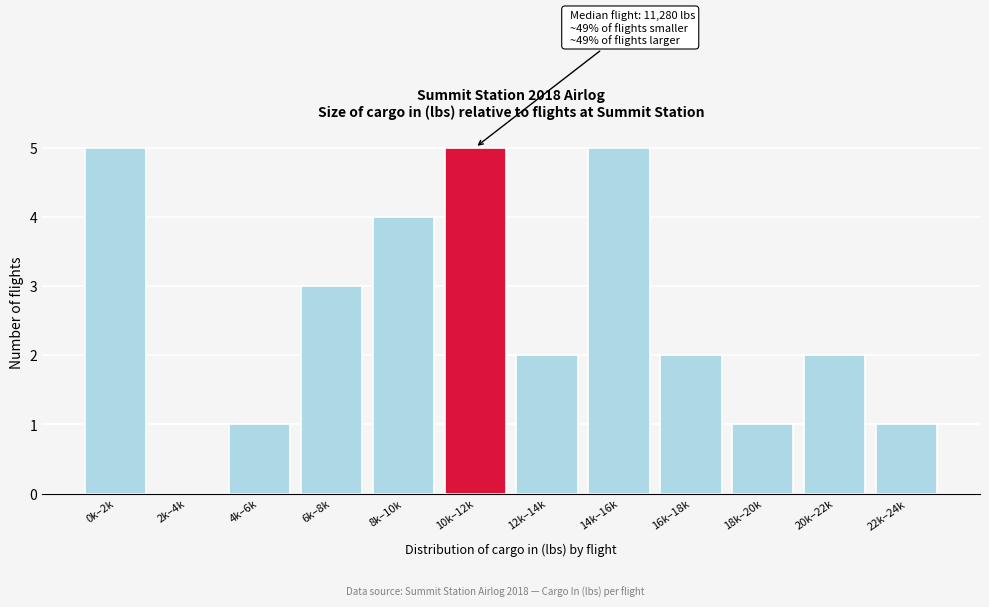

Reading left to right, what are all the values shown in this chart?

0k–2k=5	2k–4k=0	4k–6k=1	6k–8k=3	8k–10k=4	10k–12k=5	12k–14k=2	14k–16k=5	16k–18k=2	18k–20k=1	20k–22k=2	22k–24k=1